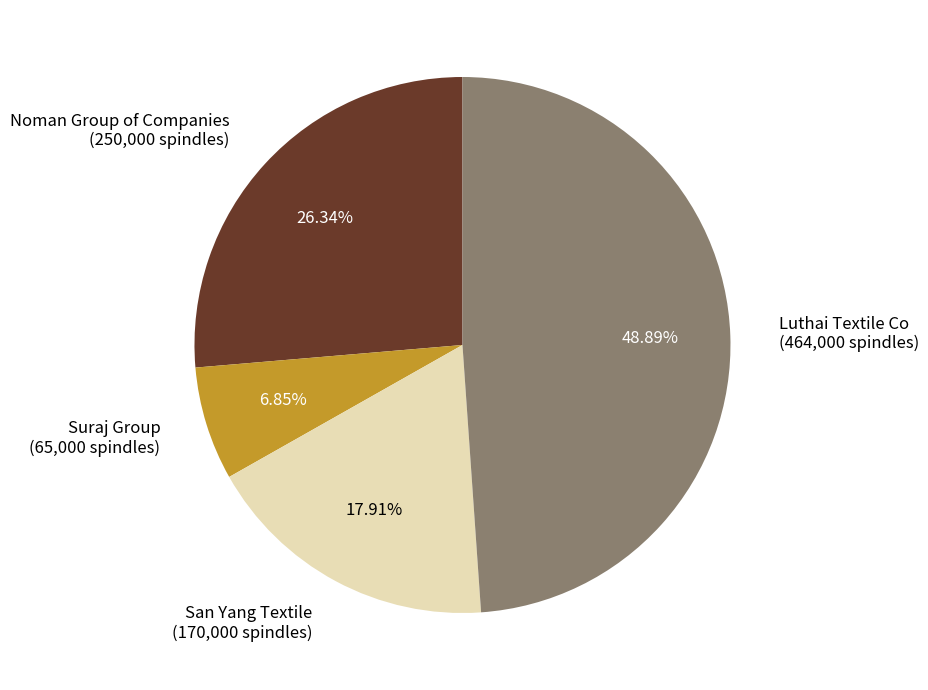

What percentage is the San Yang Textile slice, to the nearest percent?

18%